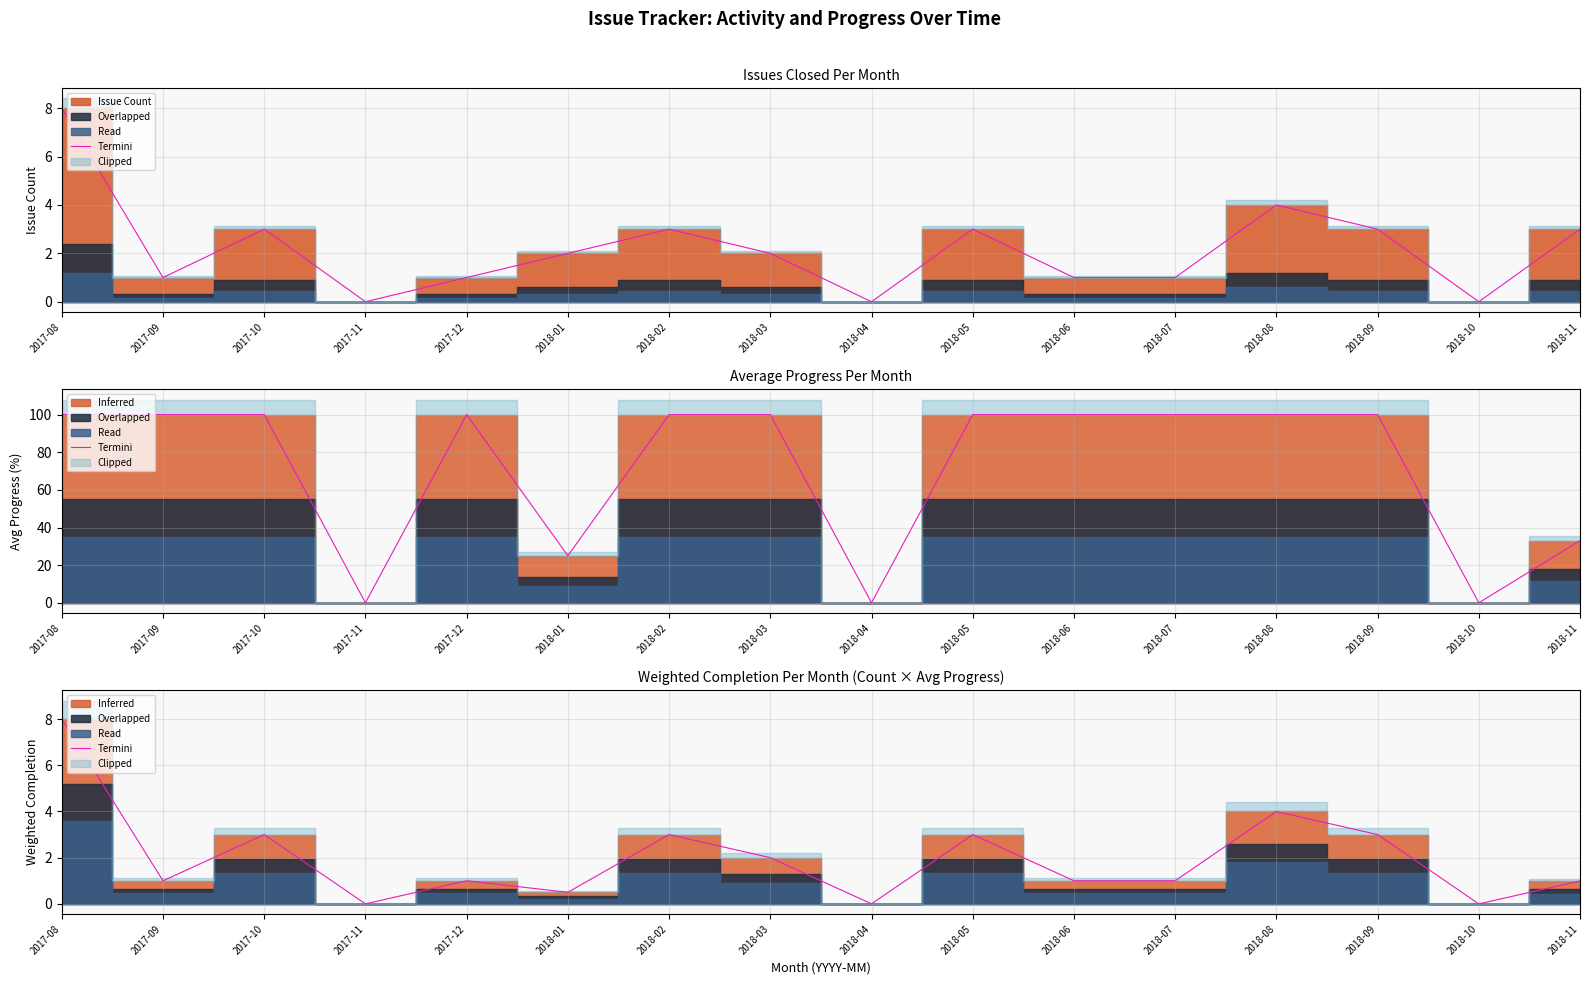

What is the label of the 9th point from the left?

2018-04